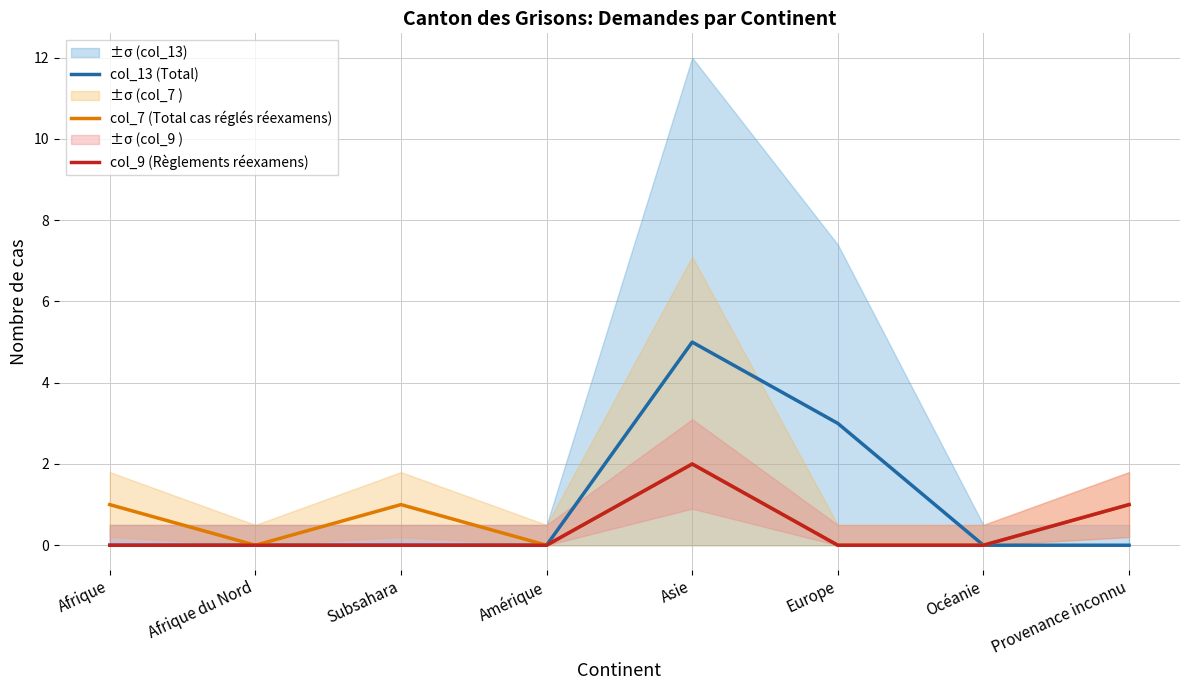

Where is col_9 (Règlements réexamens) nearest to the value 1?

Provenance inconnu